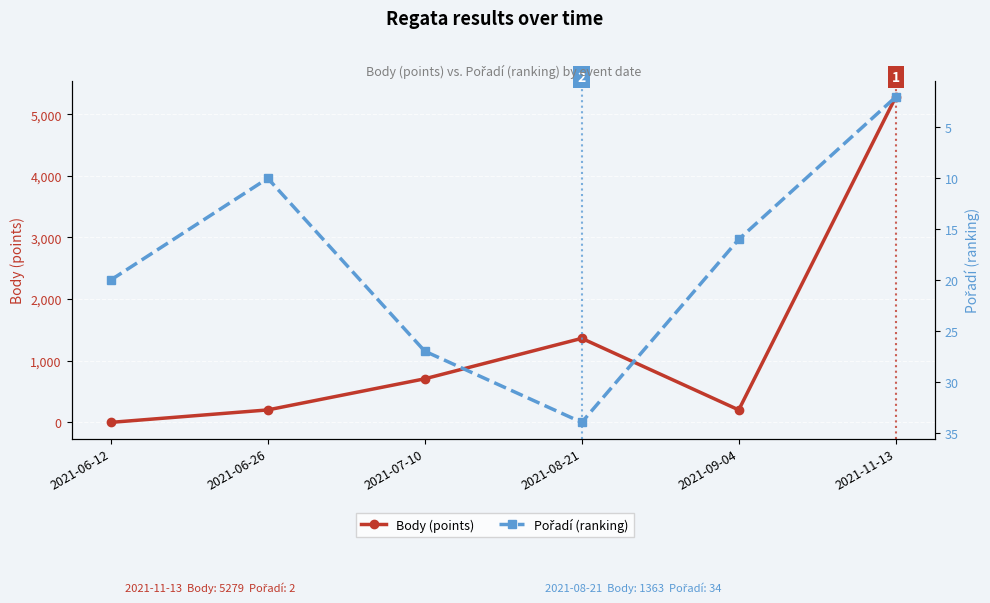

How many lines are shown in the chart?

2